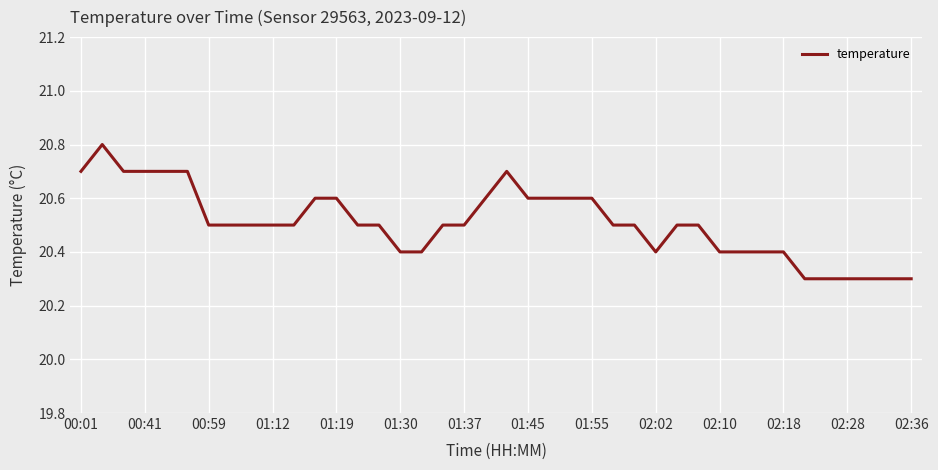

What is the greatest value displayed?

20.8